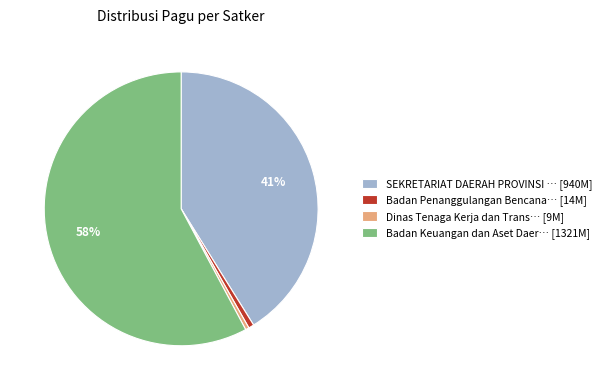

Which slice is the largest?

Badan Keuangan dan Aset Daer… [1321M]